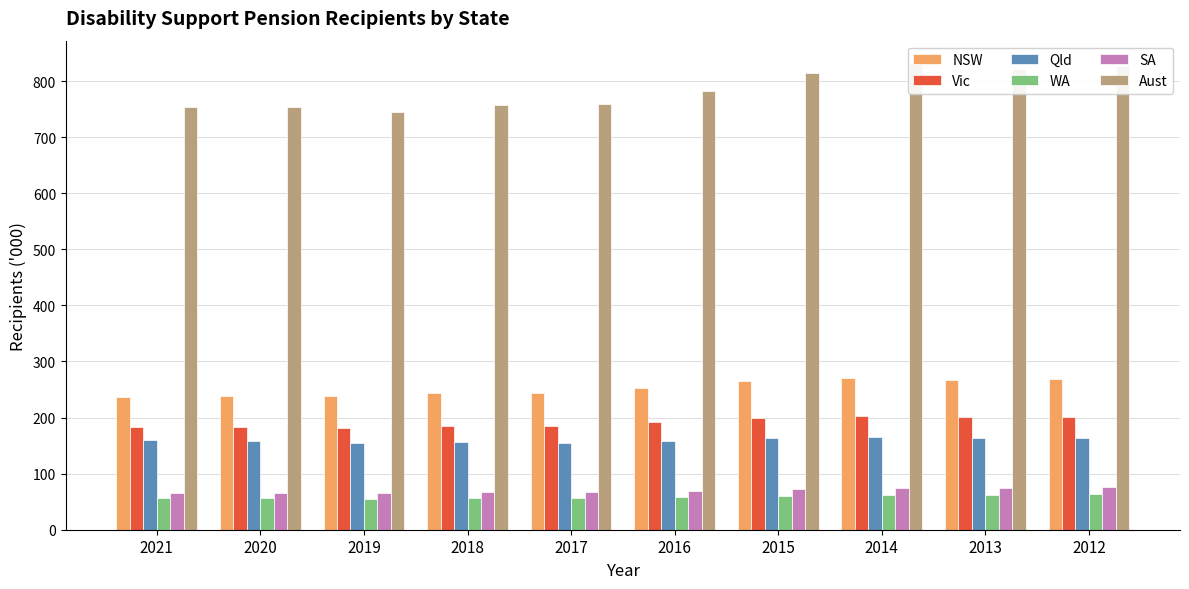

What is the difference between the second highest and second lowest values in the SA series?

8.9